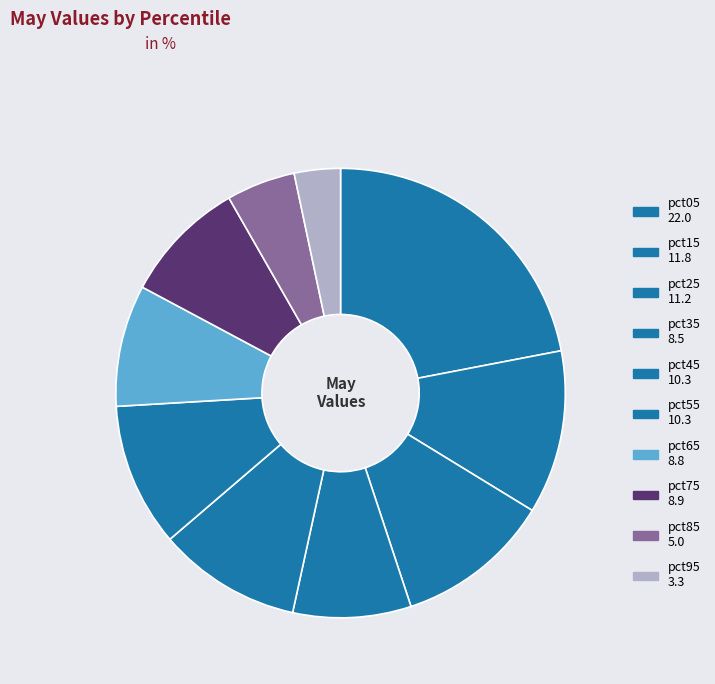

Is it true that pct95 is 18% of the pie?

False